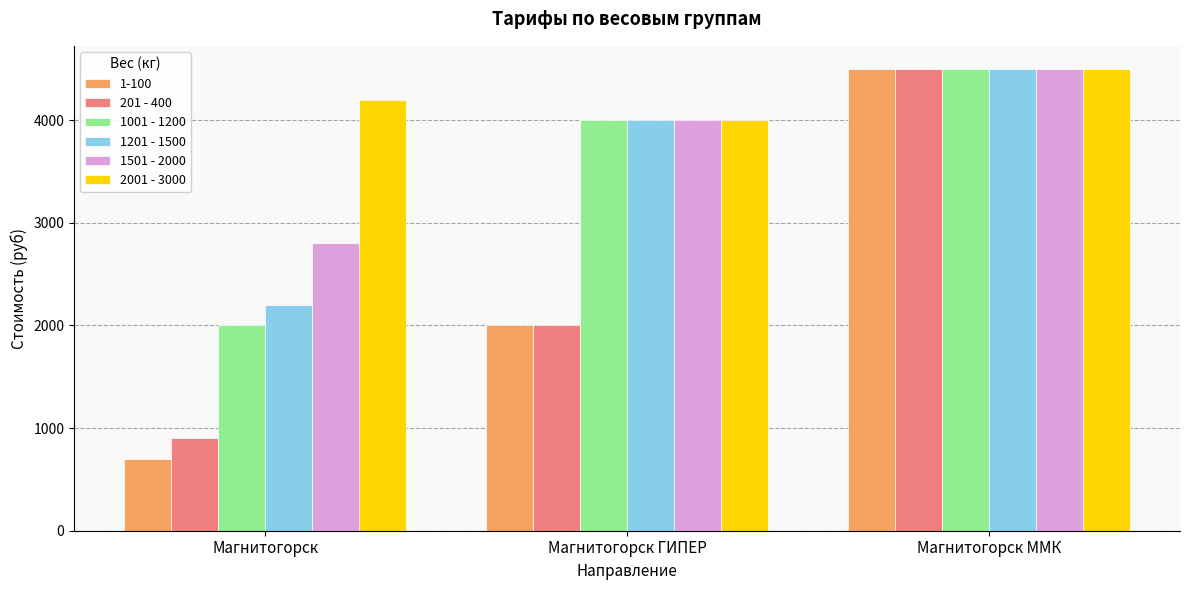

What is the difference between the 1201 - 1500 values at Магнитогорск ГИПЕР and Магнитогорск?

1800